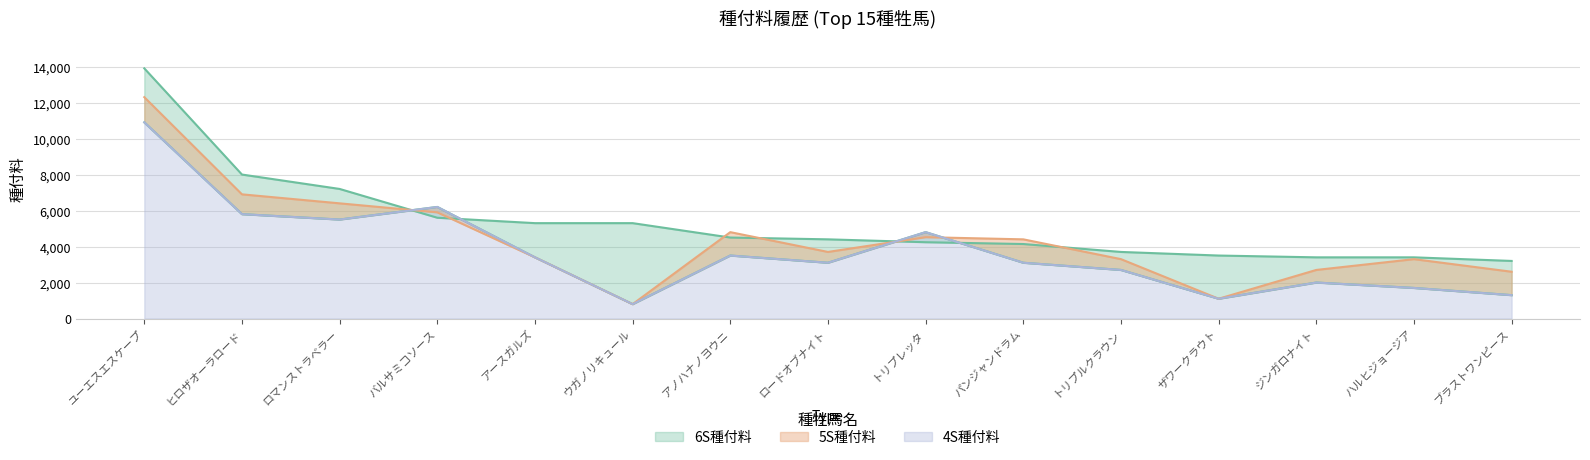

Reading left to right, what are all the values shown in this chart?

6S種付料: 13900	8000	7200	5600	5300	5300	4500	4400	4240	4140	3700	3500	3400	3400	3200
5S種付料: 12300	6900	6400	5900	3400	800	4800	3700	4520	4400	3300	1100	2700	3300	2600
4S種付料: 10900	5800	5500	6200	3400	800	3500	3100	4800	3100	2700	1100	2000	1700	1300